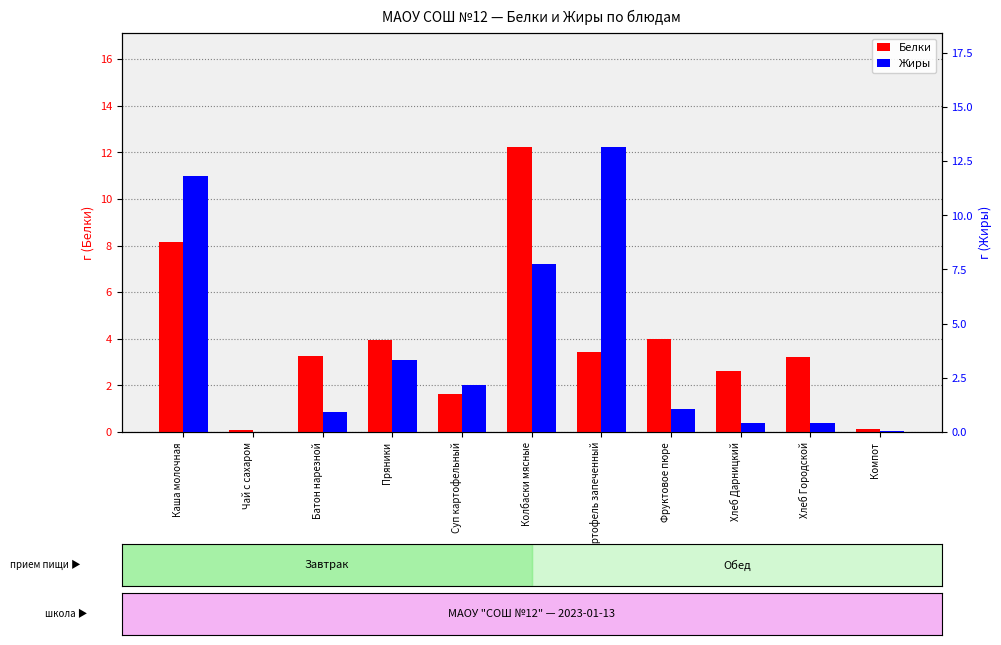

What are all the series names shown in the legend?

Белки, Жиры